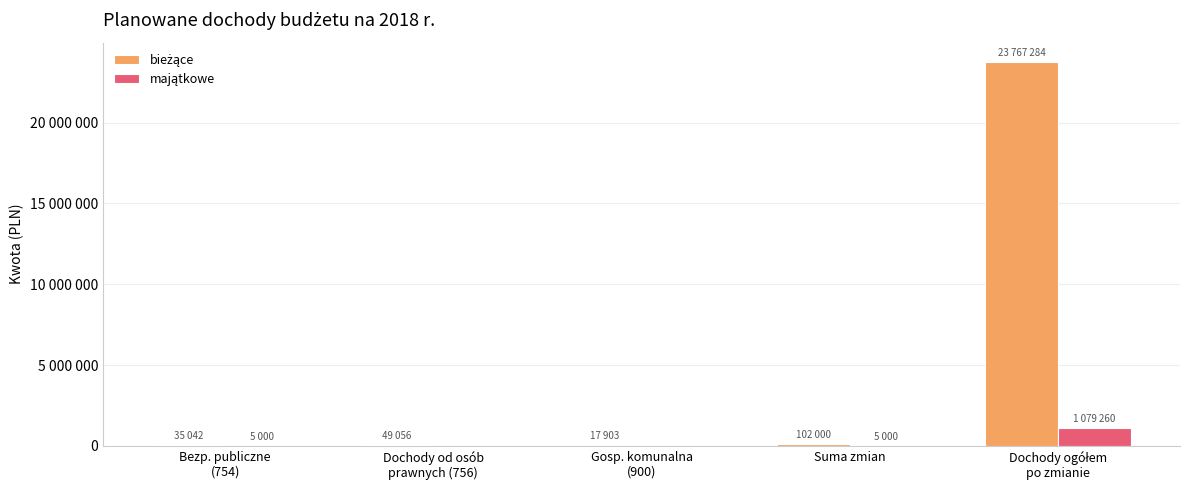

Does the chart contain stacked bars?

No